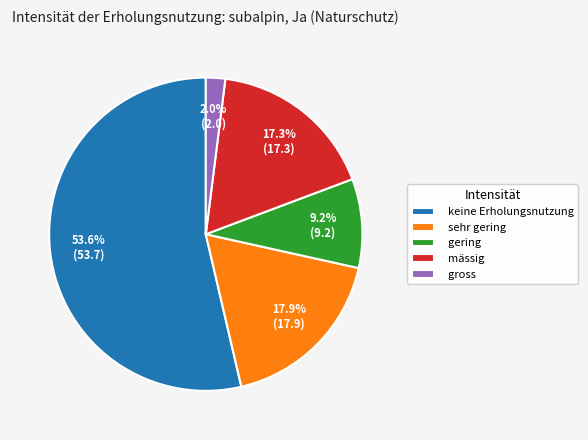

Combined, do keine Erholungsnutzung and gross account for over 50%?

Yes